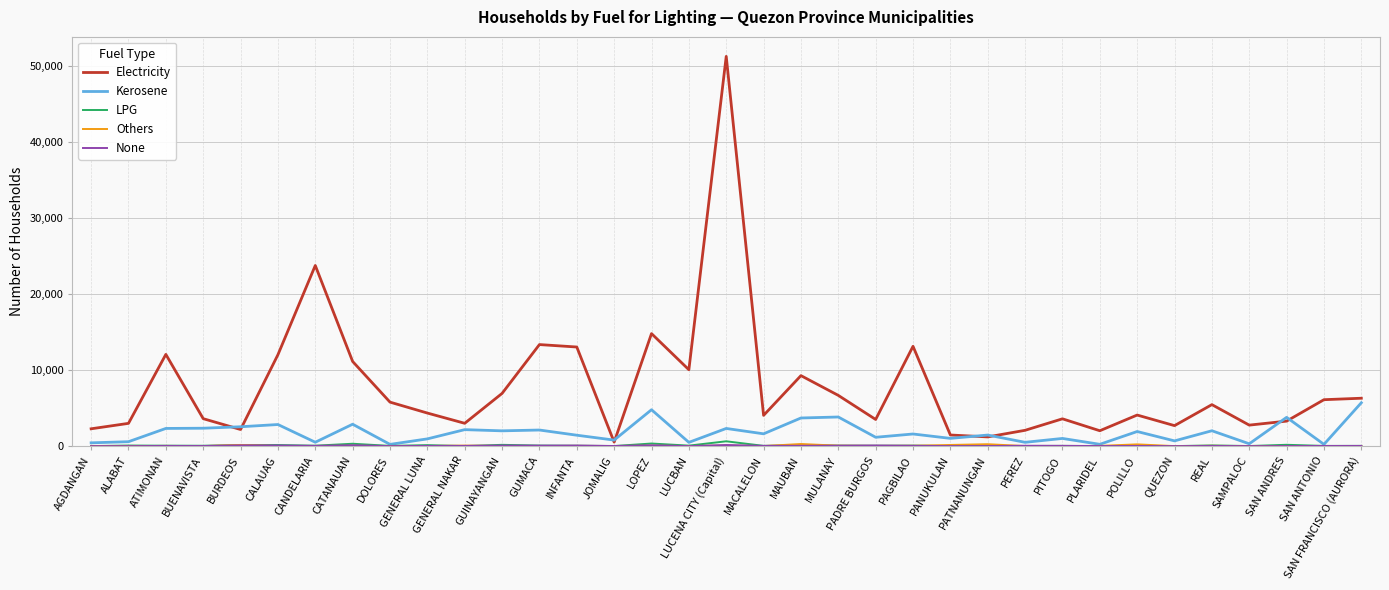

Which series has the largest total across all categories?

Electricity